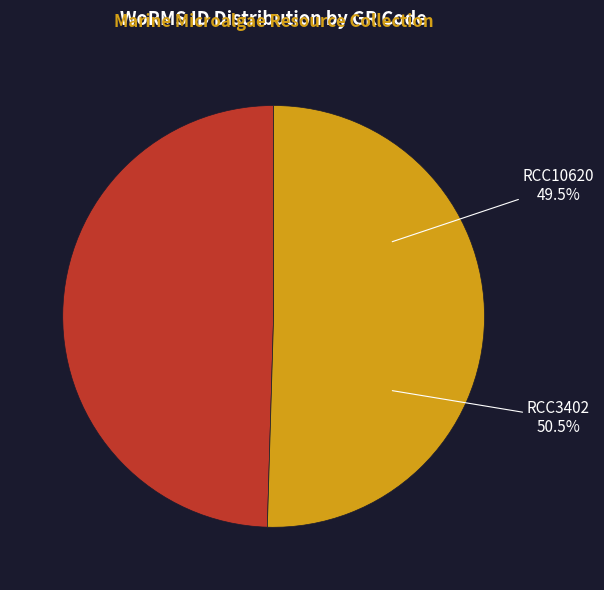

To the nearest percent, what is the combined percentage of RCC3402 and RCC10620?

100%